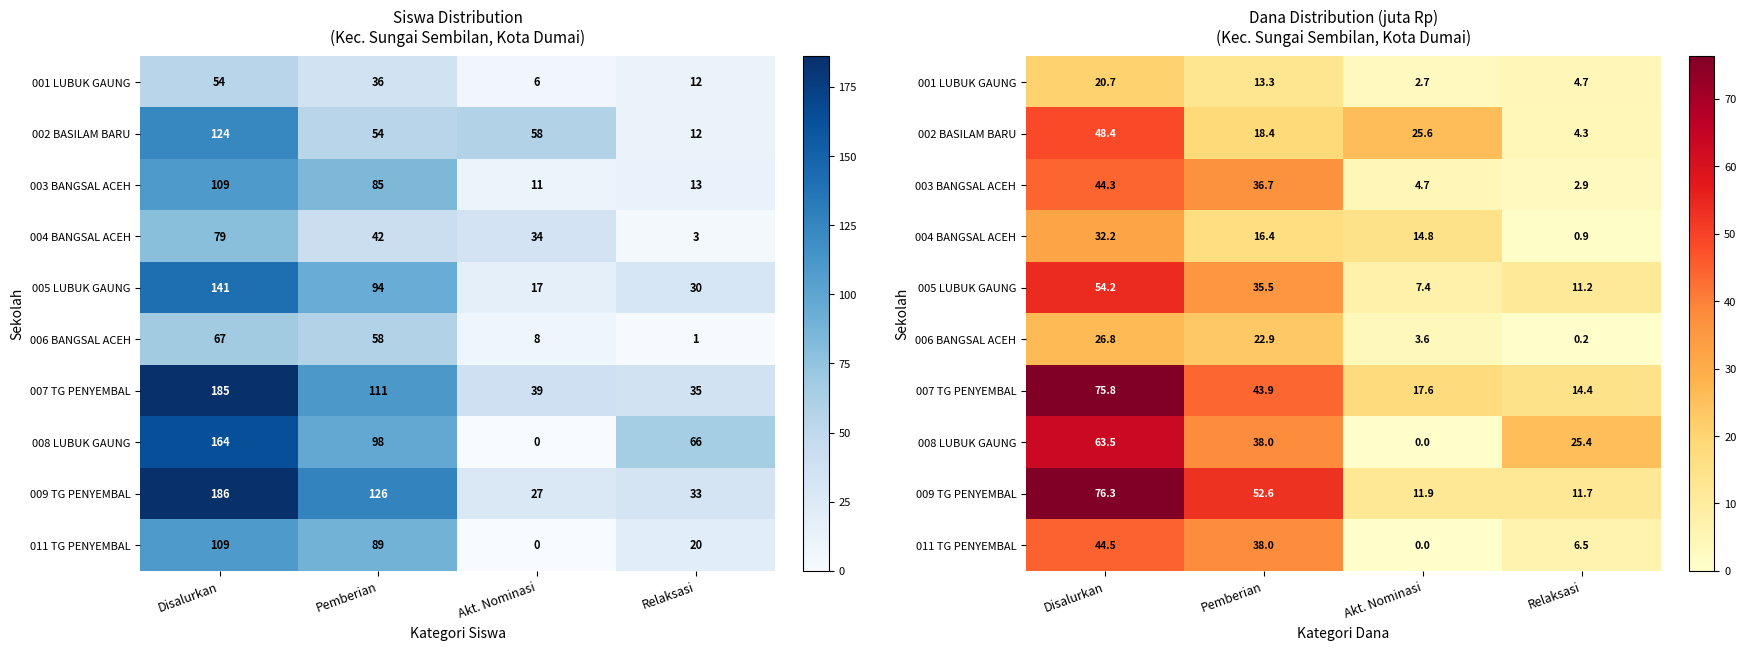

What is the highest value of the 003 BANGSAL ACEH series?

44.3